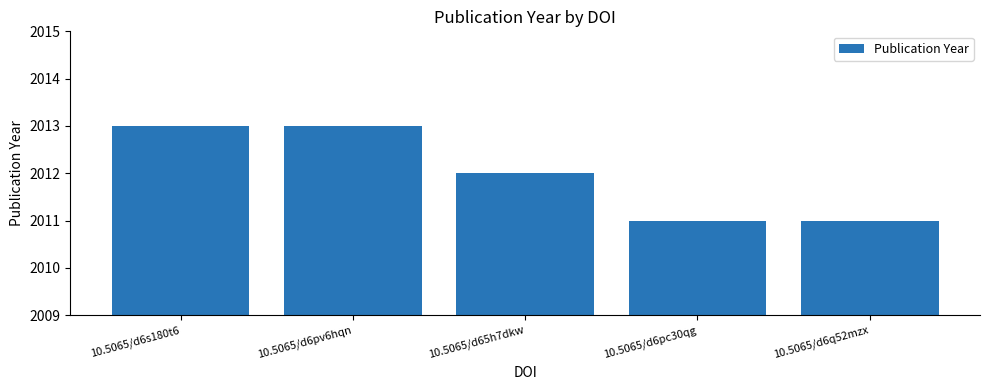

What is the sum of all values?

10060